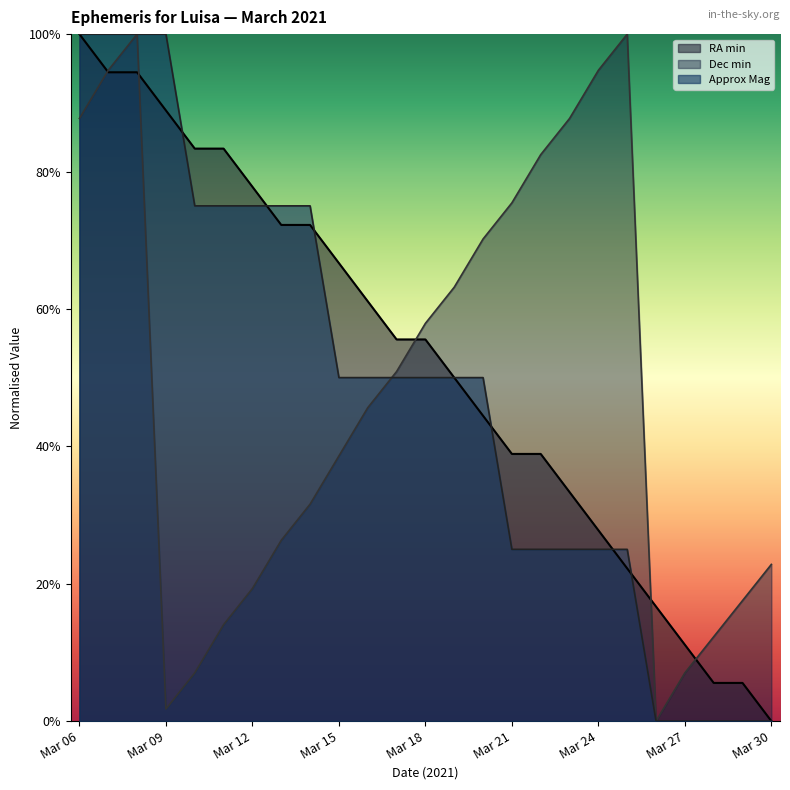

How many lines are shown in the chart?

3